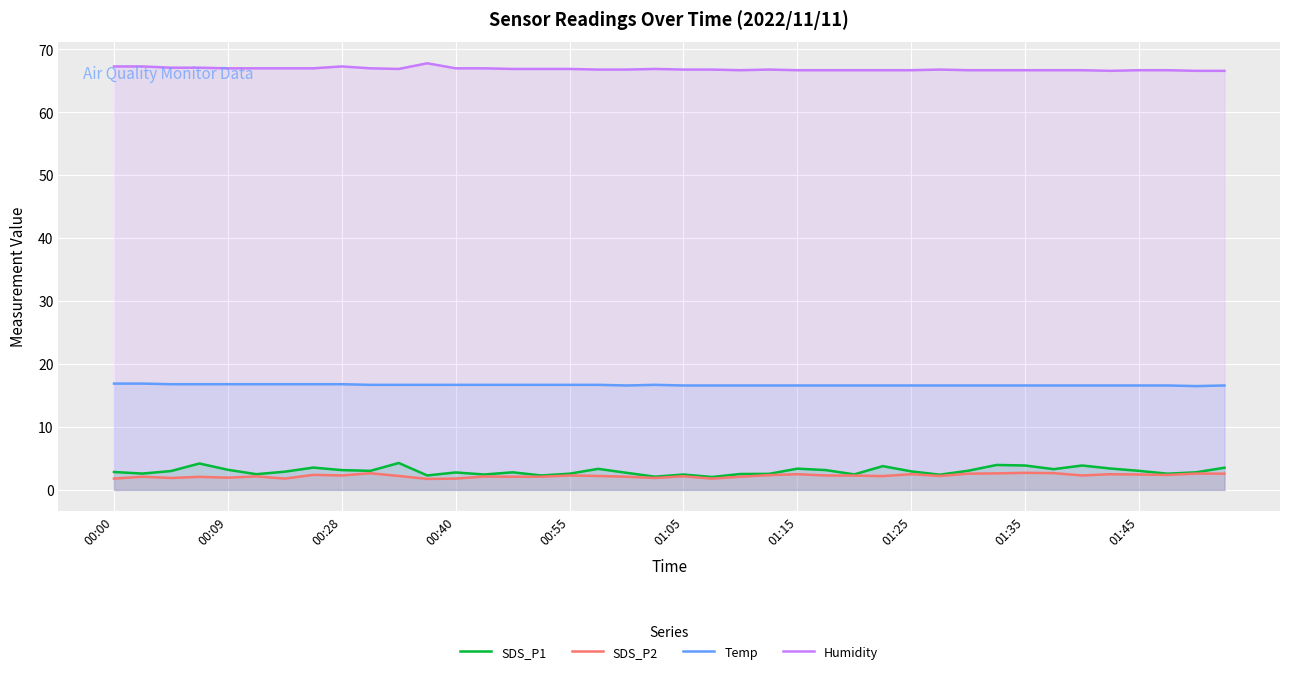

True or false: Temp has more than 0 points higher than both neighbors.

True